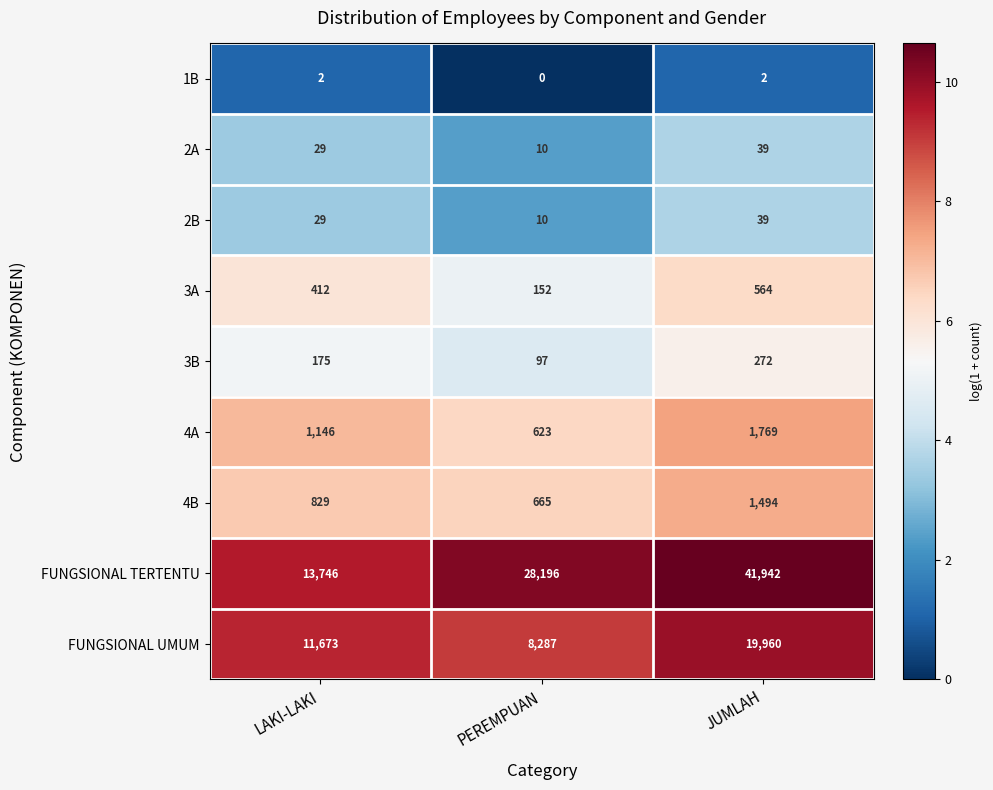

At which category is the sum across all series the highest?

JUMLAH